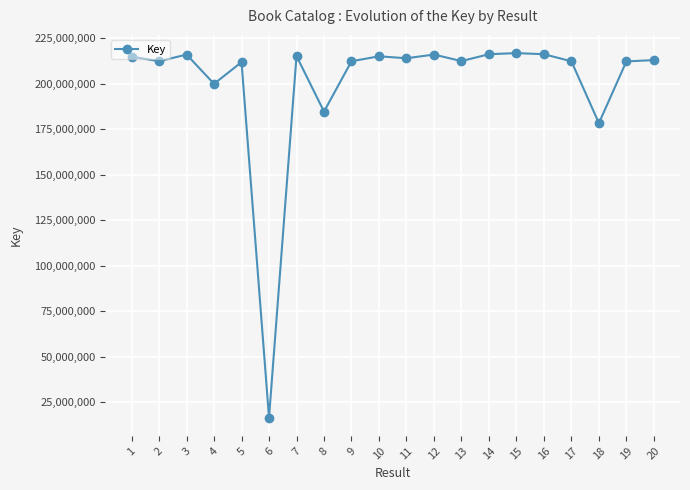

What is the ratio of the value at 14 to the value at 8?

1.2